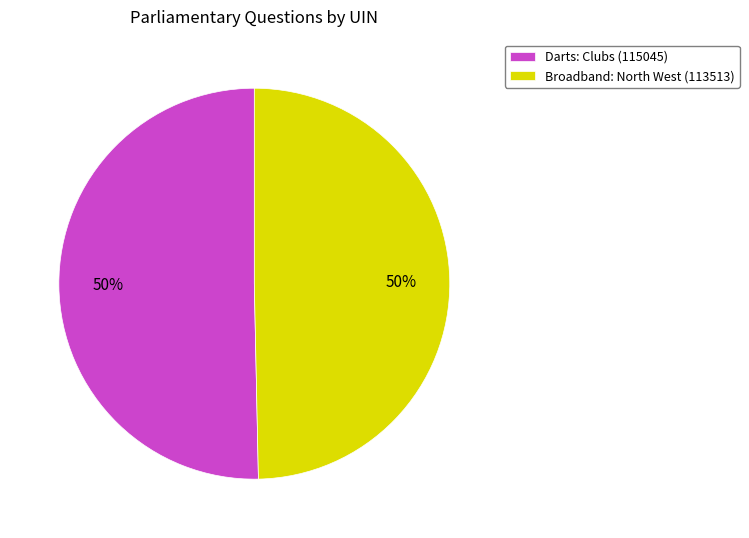

To the nearest percent, what is the average slice percentage?

50%